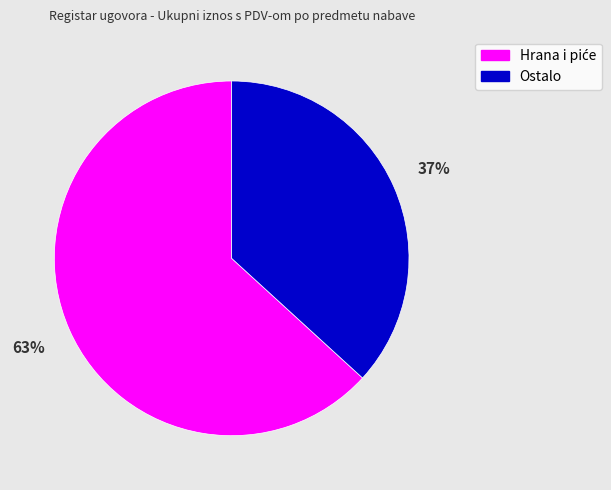

How many slices are in this pie chart?

2